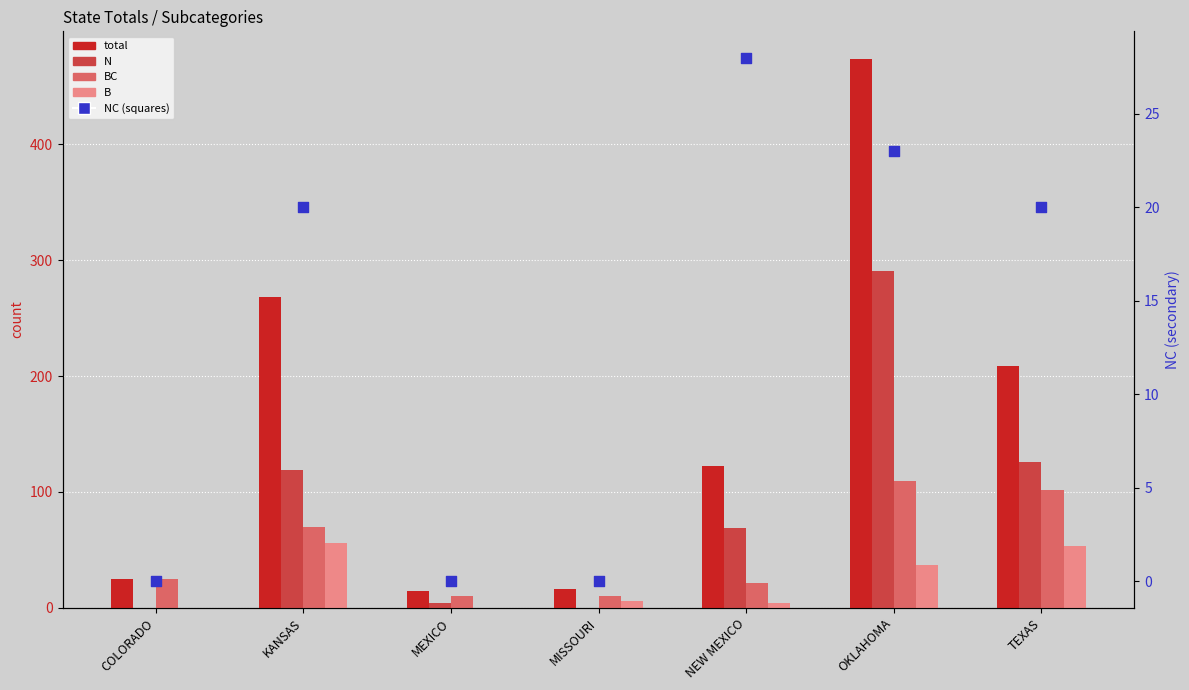

At how many categories does at least one series exceed 333?

1